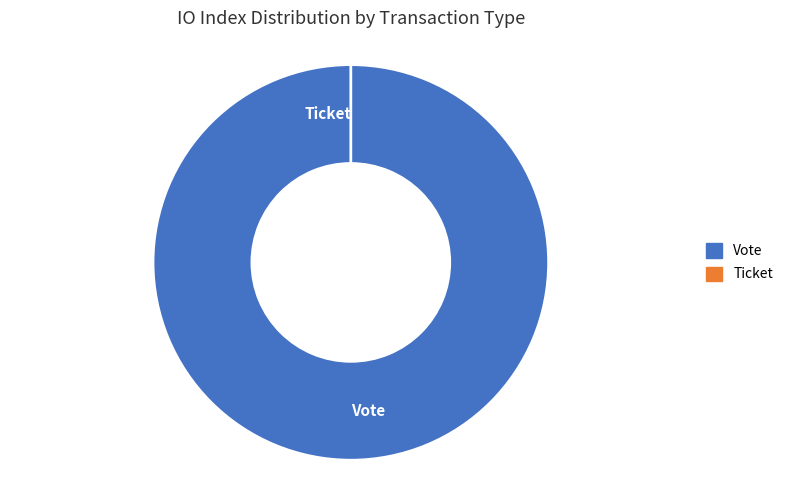

Which slice represents more than half of the pie?

Vote